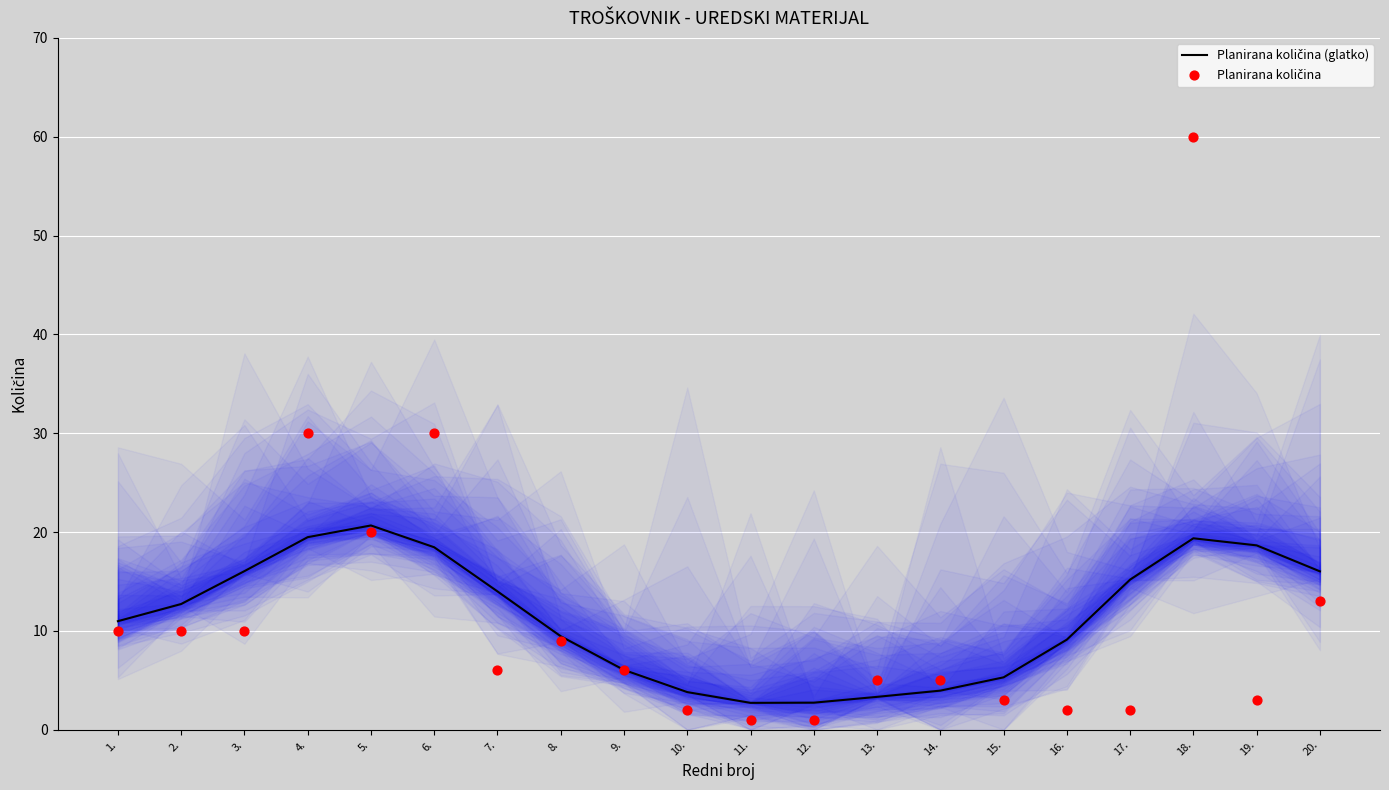

What are all the series names shown in the legend?

Planirana količina (glatko), Planirana količina